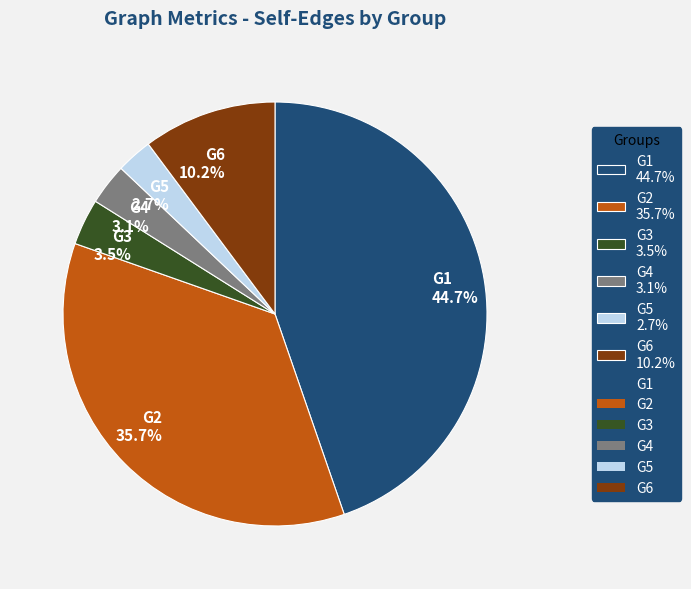

To the nearest percent, what is the combined percentage of G1 and G3?

48%